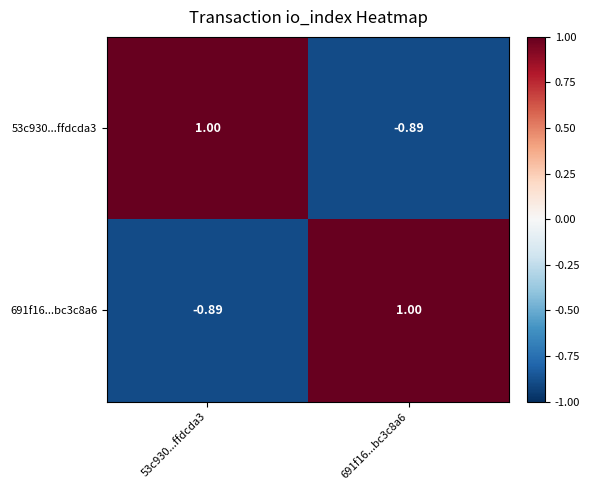

Count the number of categories in the chart.

2